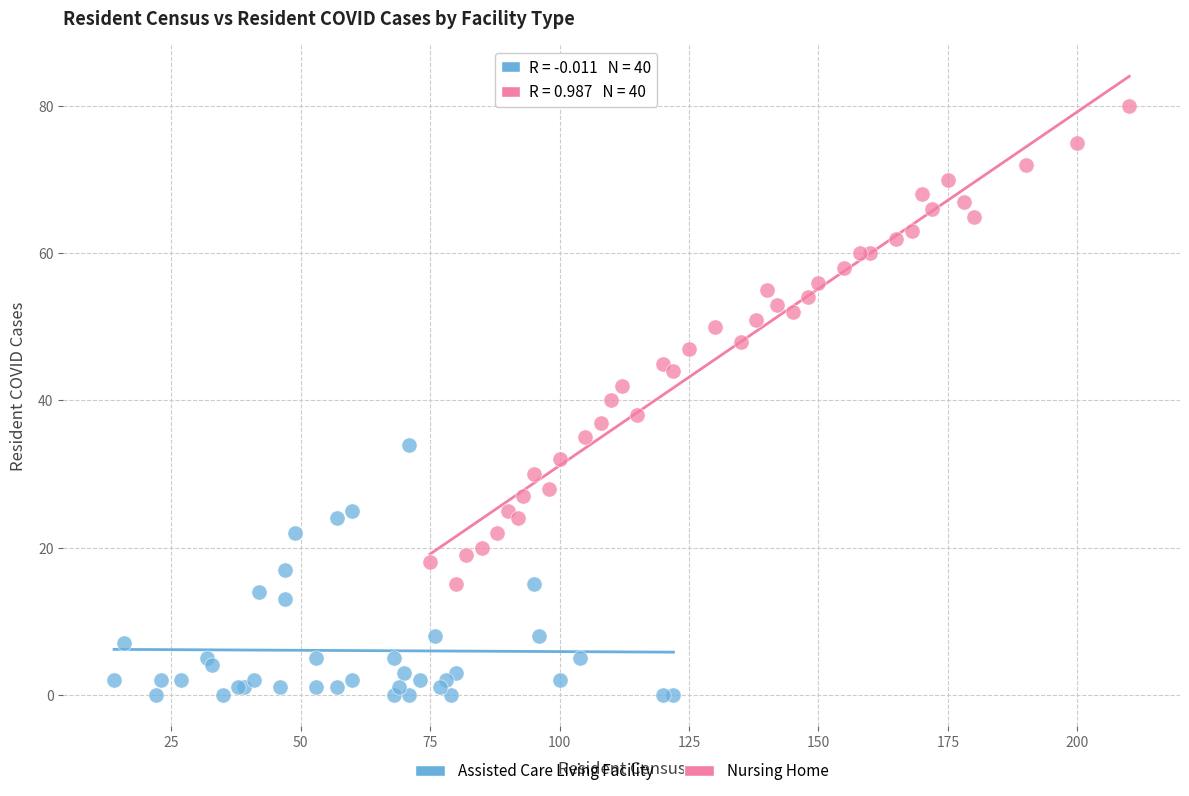

Which series has the widest spread of Y values?

Nursing Home